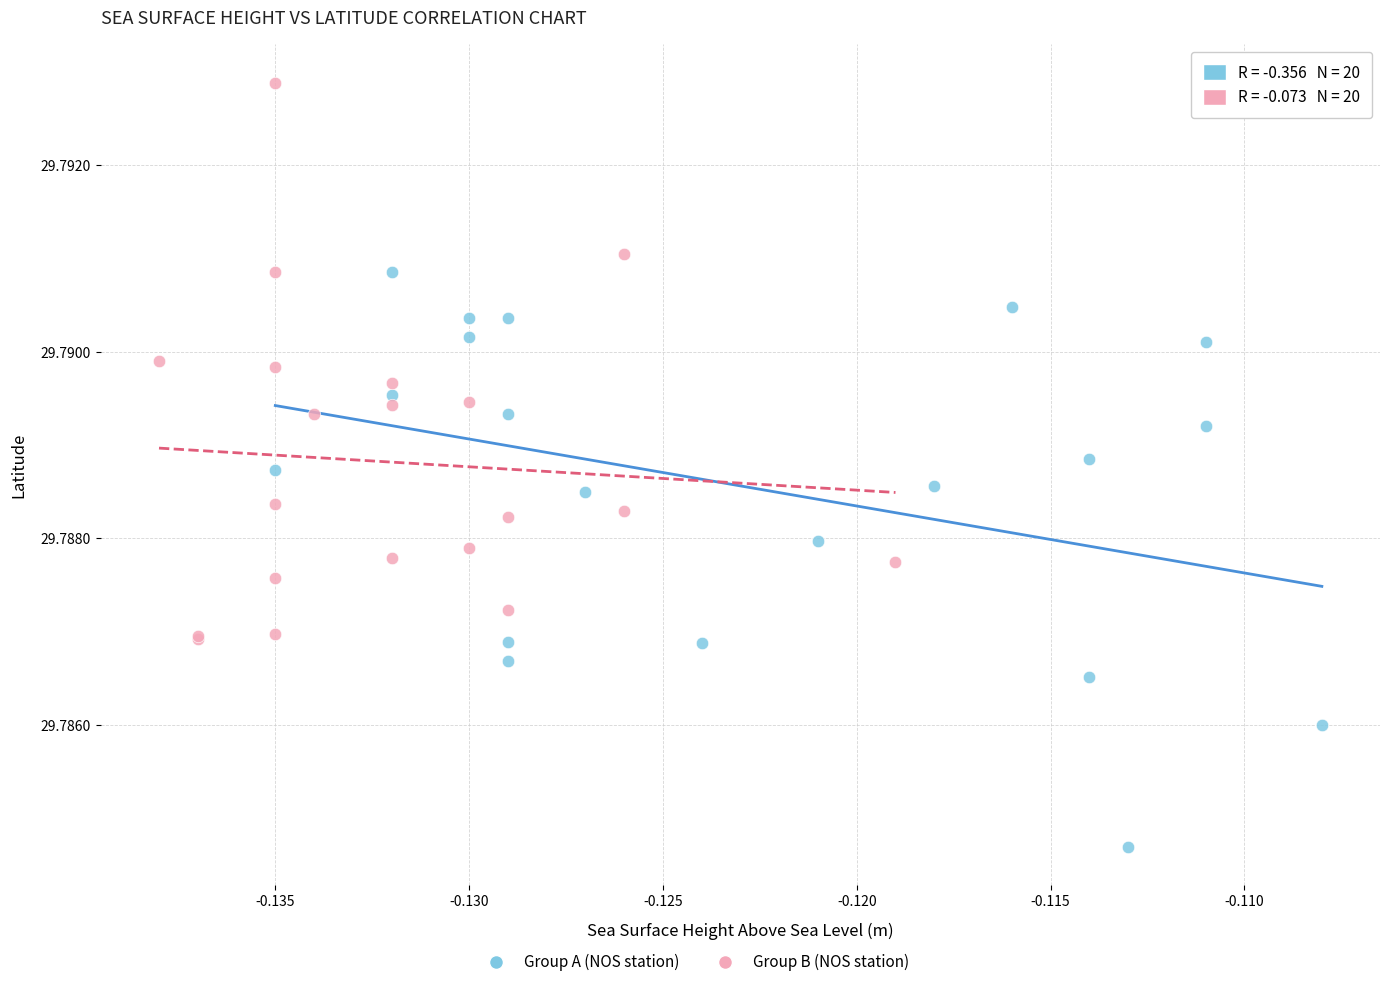

Which series contains the highest Y value?

Group B (NOS station)